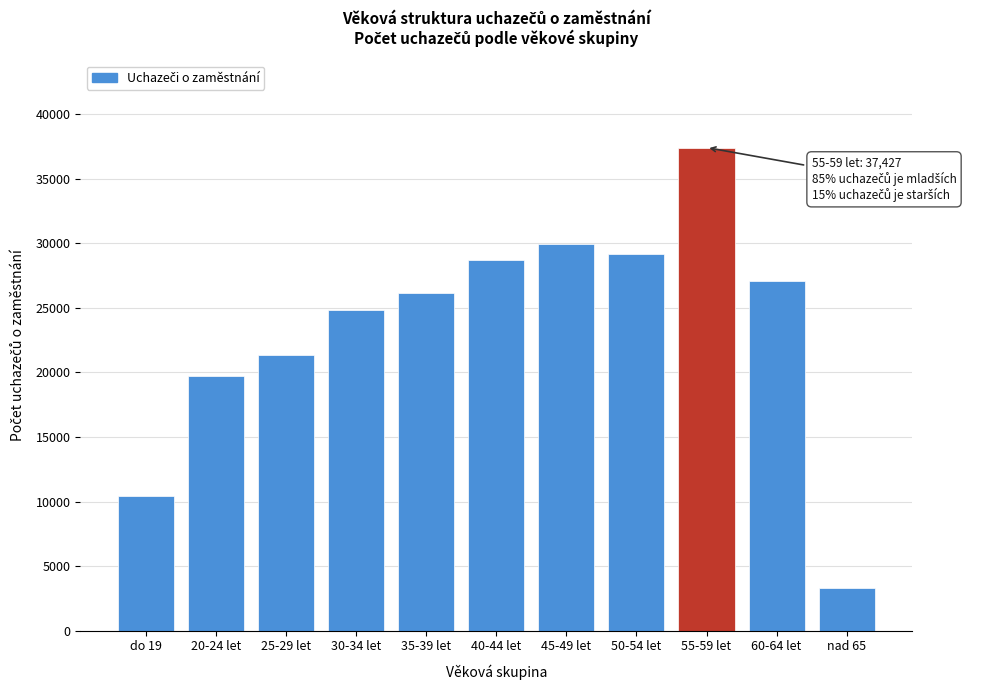

Reading left to right, what are all the values shown in this chart?

do 19=10405	20-24 let=19727	25-29 let=21378	30-34 let=24868	35-39 let=26164	40-44 let=28722	45-49 let=29952	50-54 let=29181	55-59 let=37427	60-64 let=27081	nad 65=3268